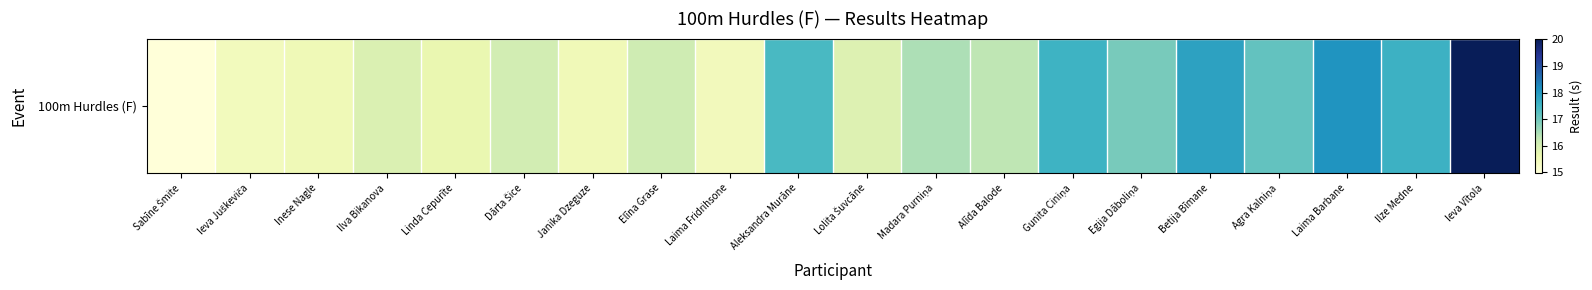

What is the difference between the values at Dārta Šice and Lolita Šuvcāne?

0.2